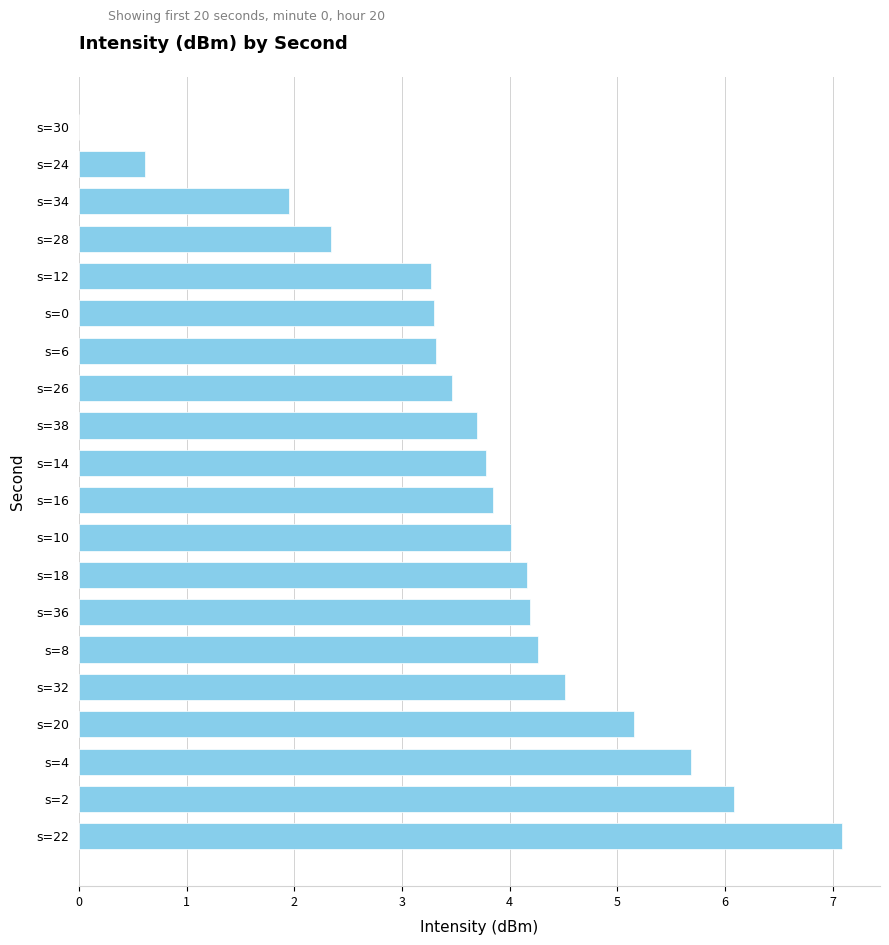

True or false: the data shows 5.0 at s=16.

False